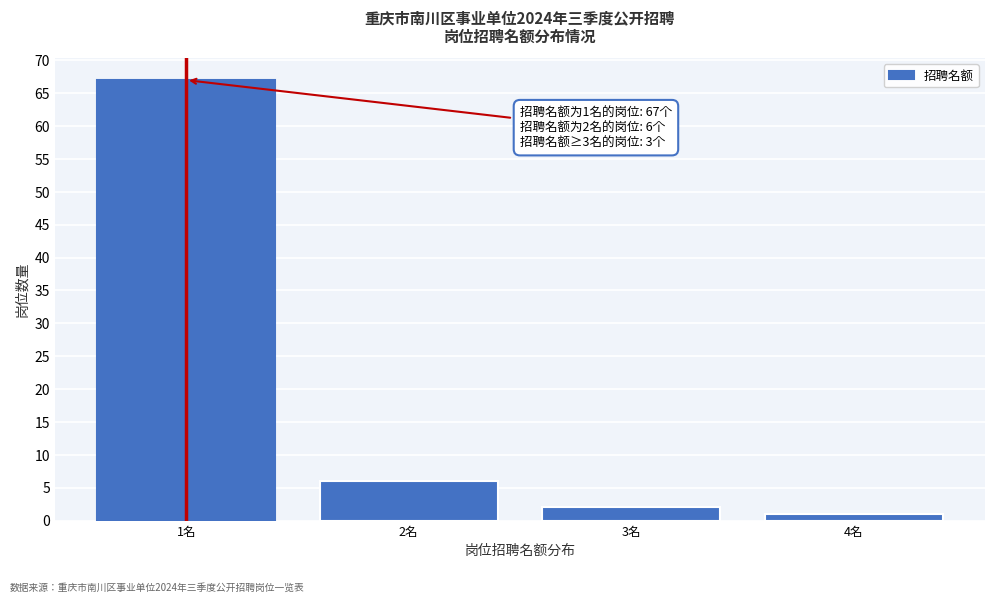

Reading left to right, list all the values displayed in this chart.

67	6	2	1